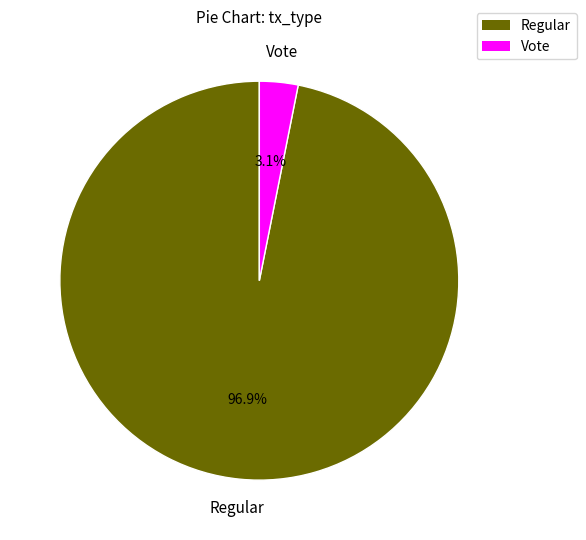

To the nearest percent, what is the average slice percentage?

50%